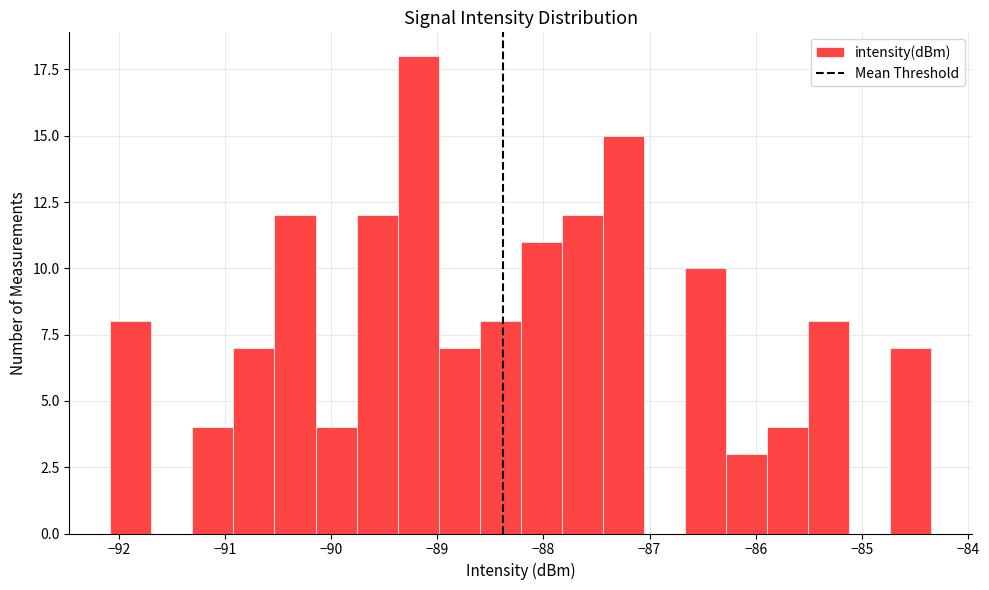

Read against the x-axis, roughly where is the centre of the tallest bar?

-89.2